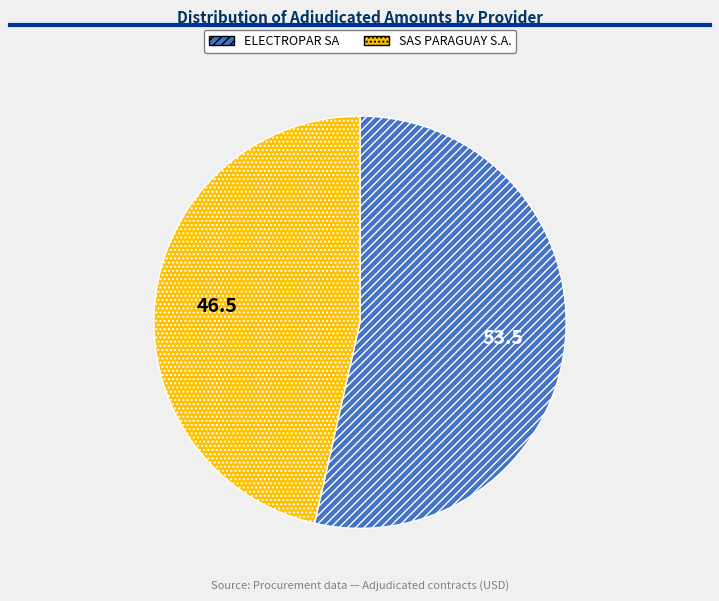

What is the ratio of the value at ELECTROPAR SA to the value at SAS PARAGUAY S.A.?

1.2